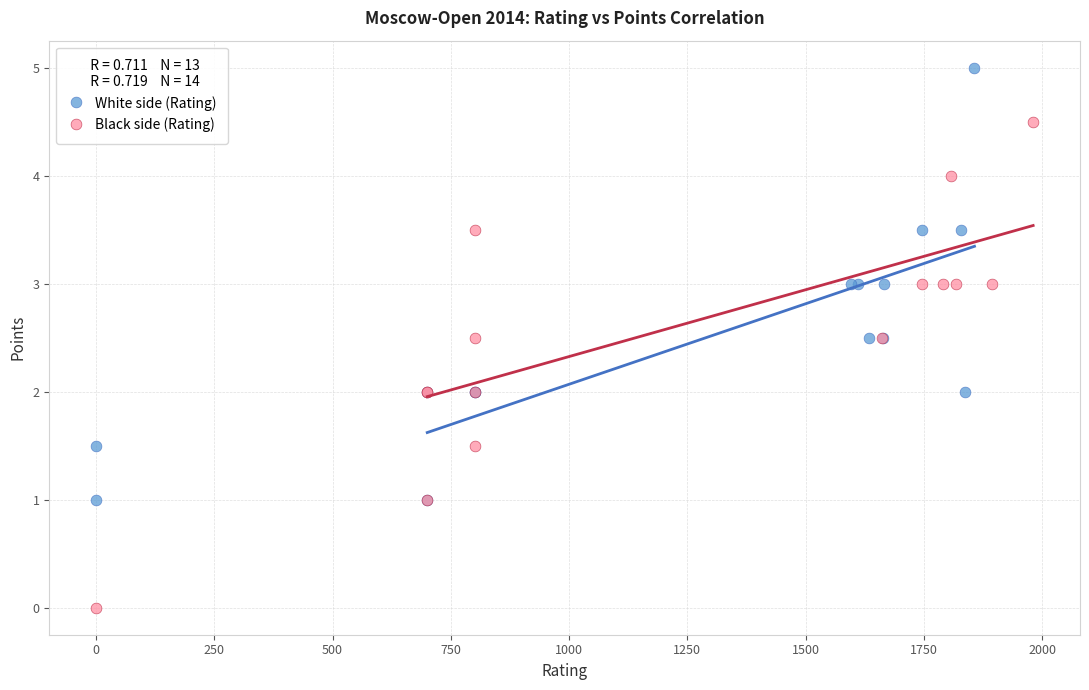

Which series has the widest spread of Y values?

Black side (Rating)